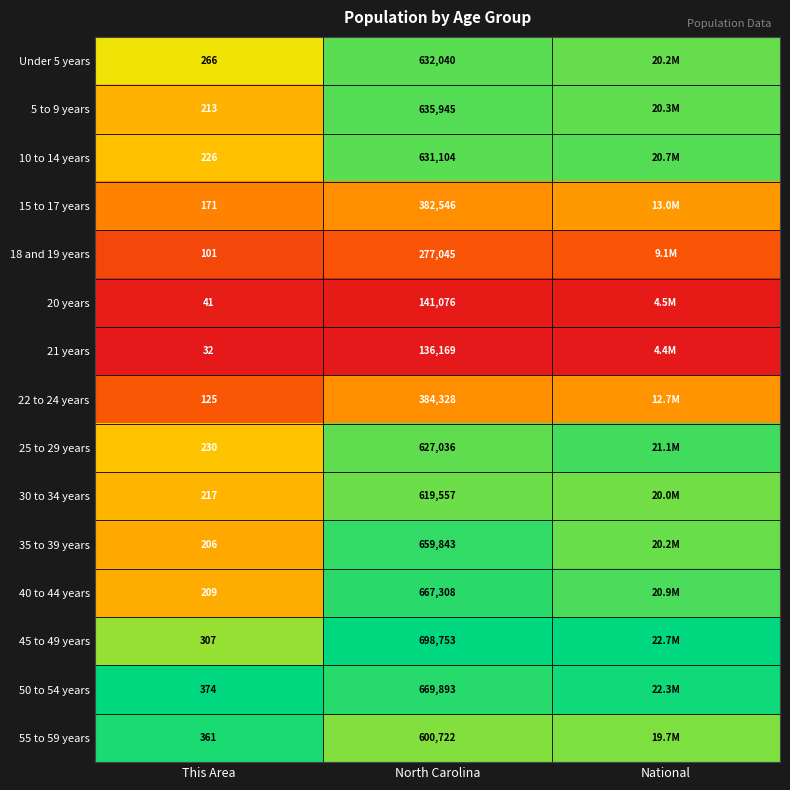

Is the value of 45 to 49 years at This Area greater than the value of 21 years at North Carolina?

No